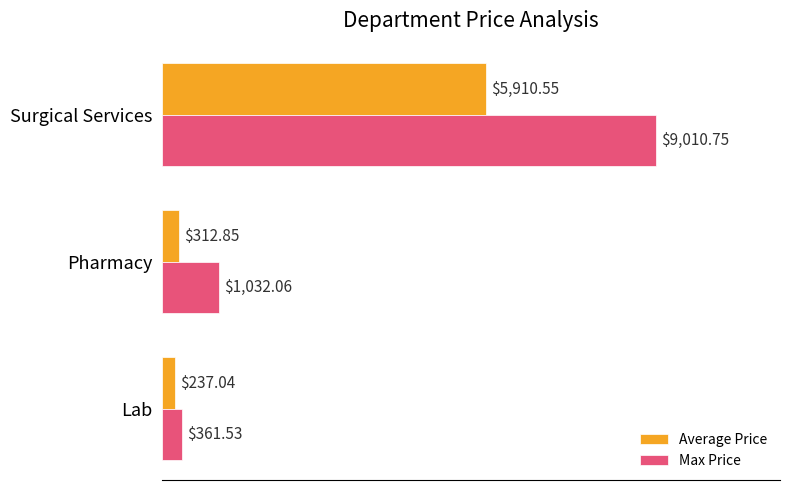

Rank the categories by Average Price value from highest to lowest.

Surgical Services, Pharmacy, Lab